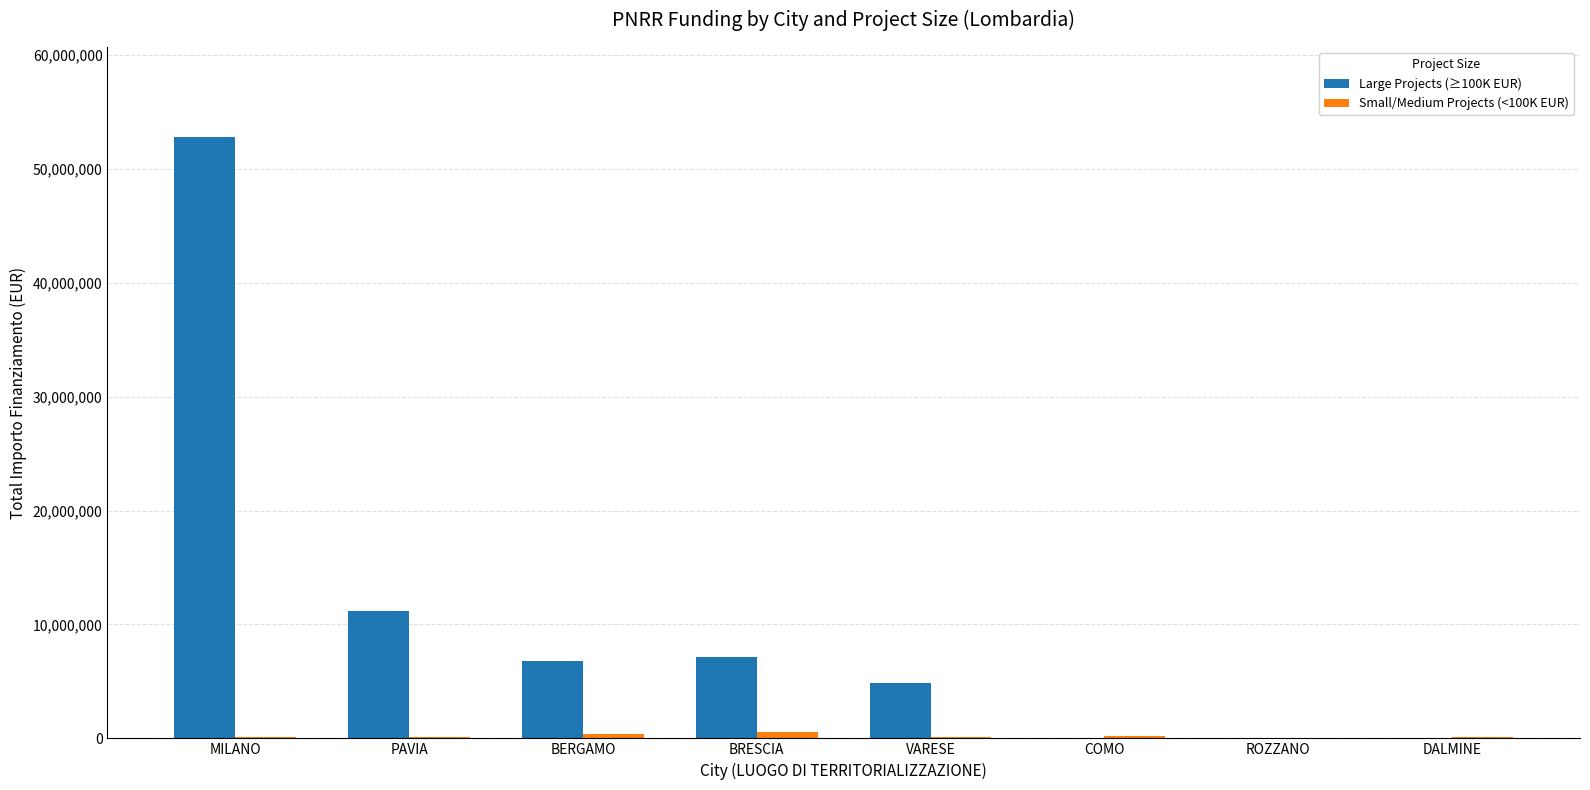

What is the maximum value for Large Projects (≥100K EUR)?

52776945.0